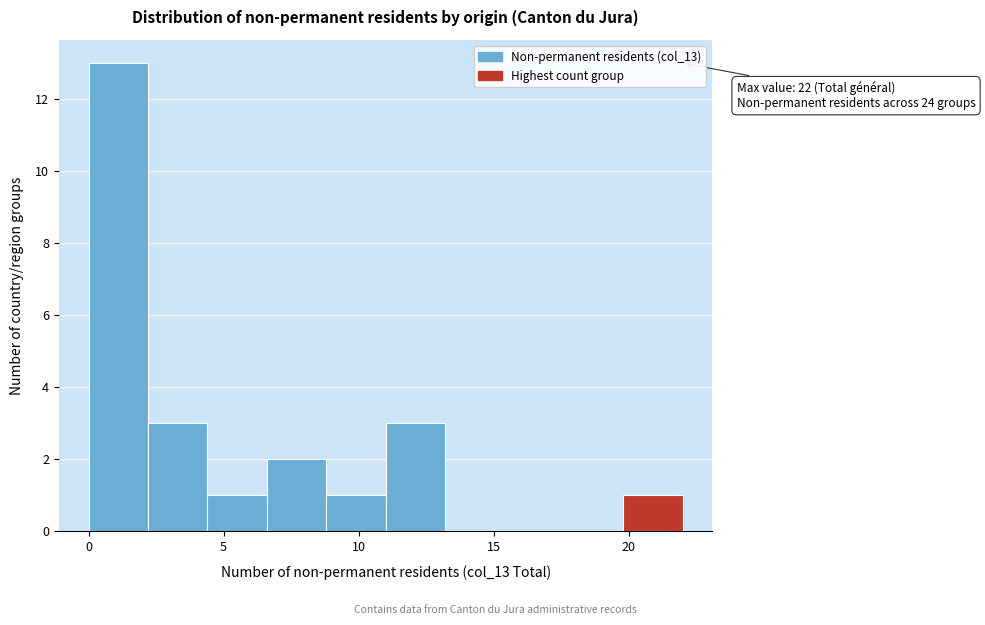

Over which range of the x-axis is the bar tallest?

0.0 to 2.2